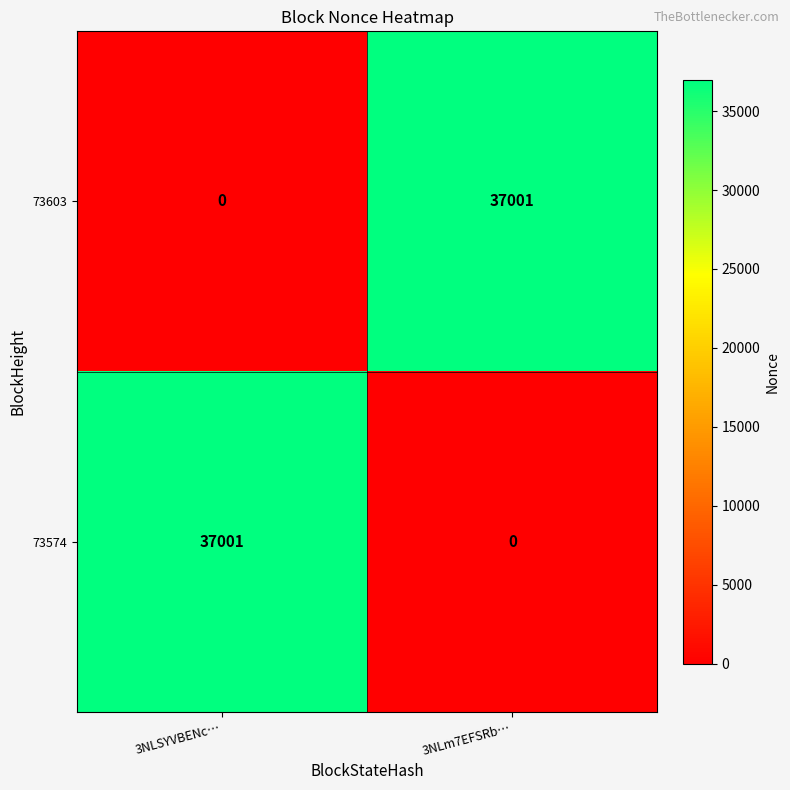

At 3NLSYVBENc…, list the series in order from smallest to largest.

73603, 73574